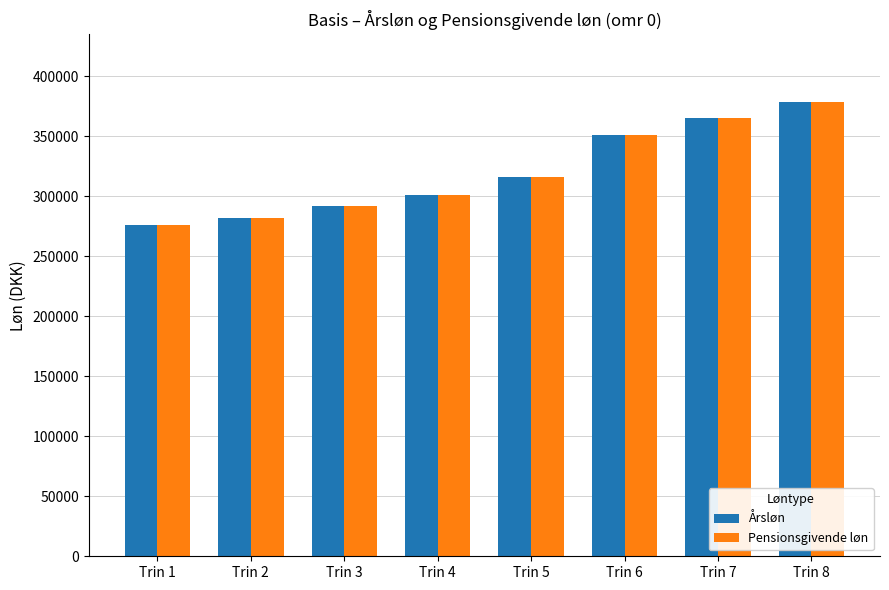

What is the average value of the Pensionsgivende løn series?

320057